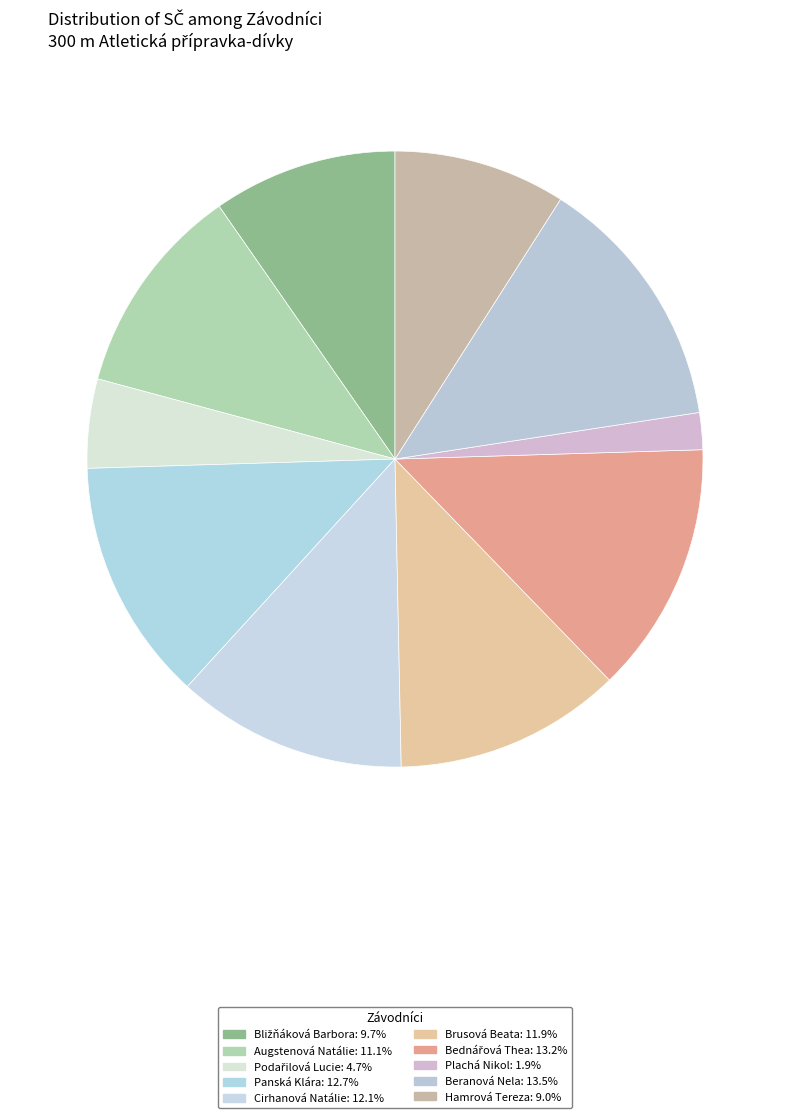

Is the sum of Hamrová Tereza and Bednářová Thea greater than half?

No